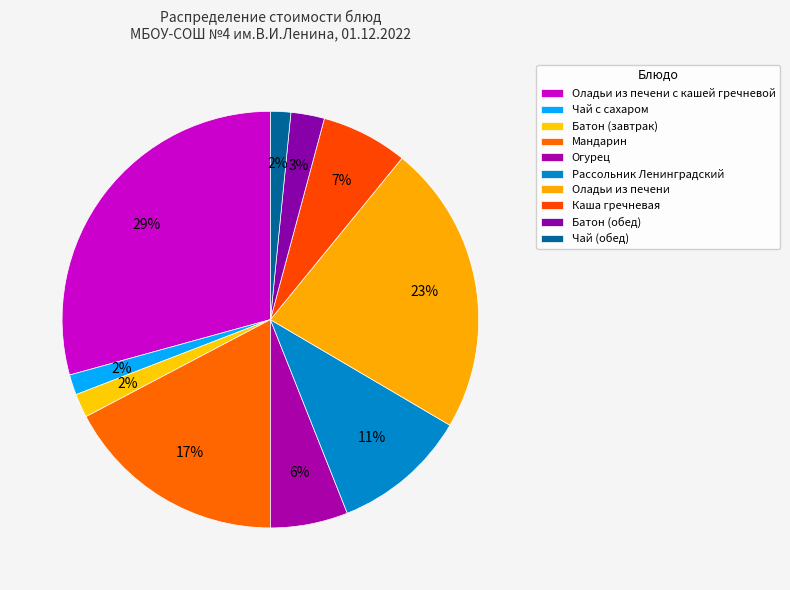

What is the total percentage of Мандарин and Батон (завтрак)?

19.1%